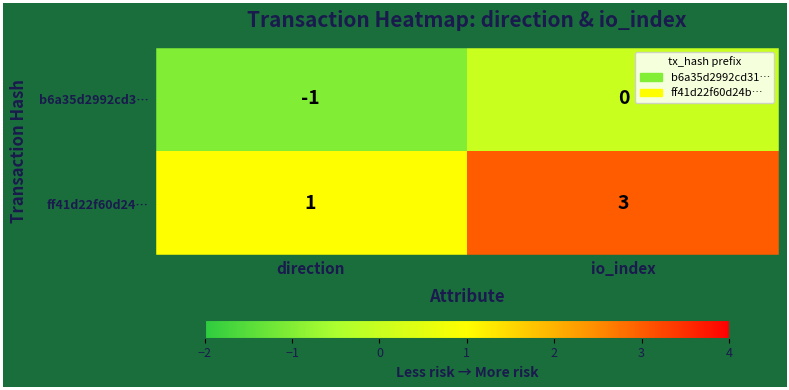

Reading left to right, list all the values displayed in this chart.

b6a35d2992cd3…: direction=-1	io_index=0
ff41d22f60d24…: direction=1	io_index=3